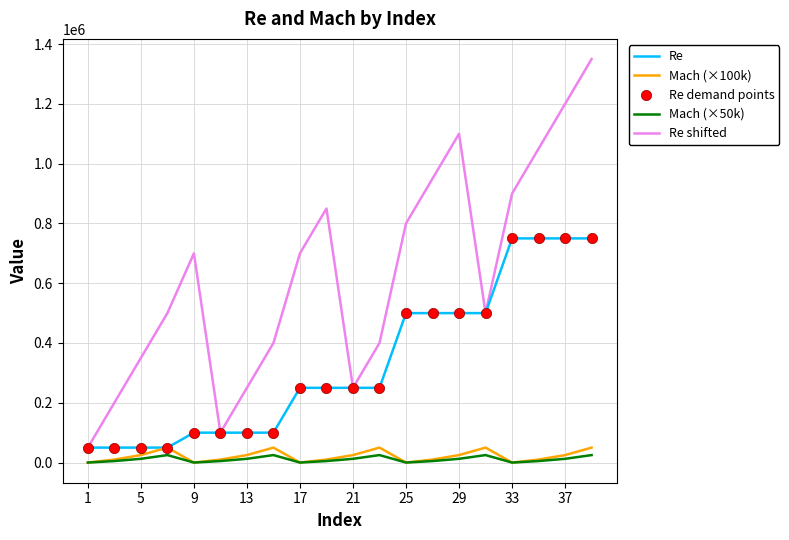

True or false: Re shifted and Mach (×50k) intersect in this chart.

False